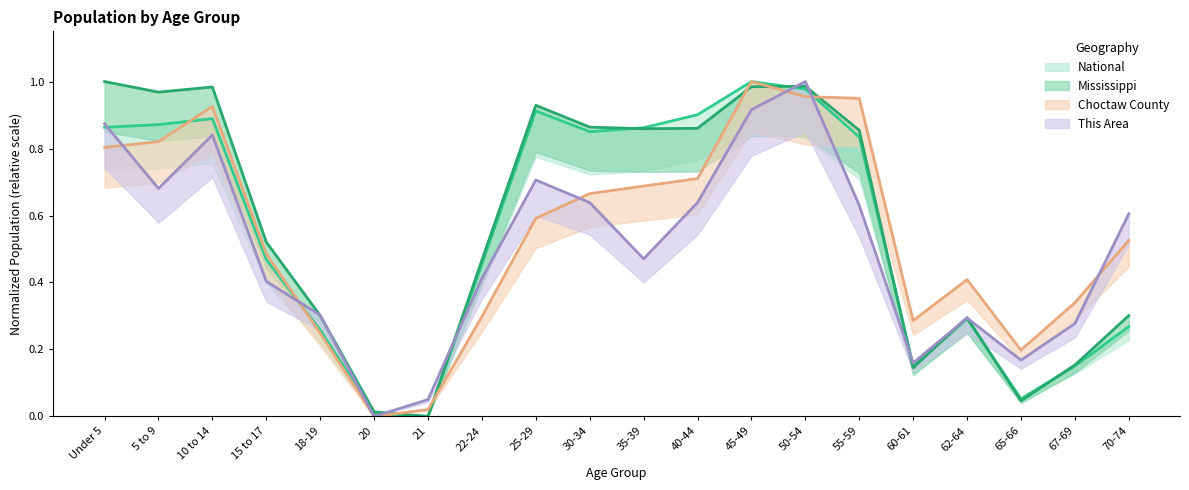

The Choctaw County series shows -0.7 at 20. True or false?

False